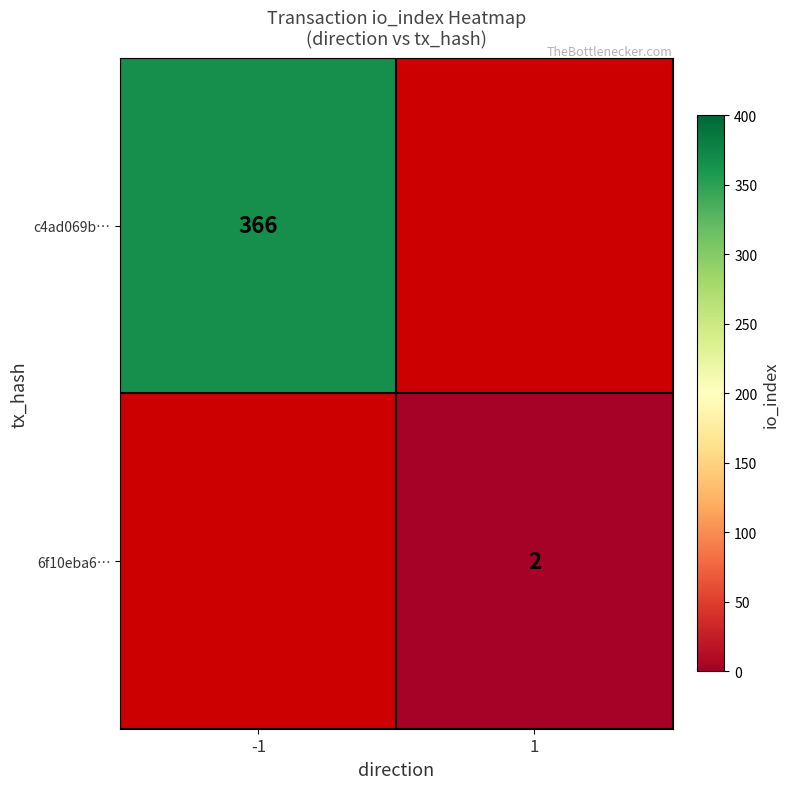

True or false: c4ad069b… has a value of 630 at -1.

False